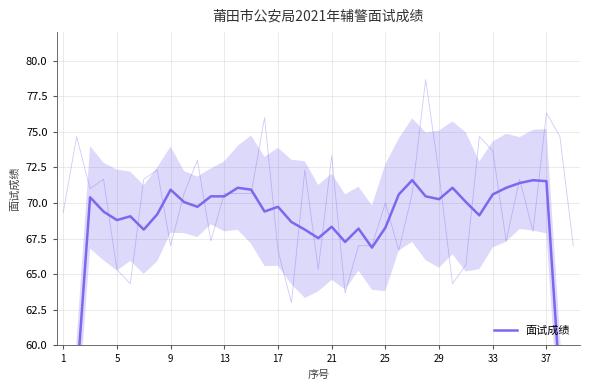

The chart shows a value of 43.4 at 25. True or false?

False